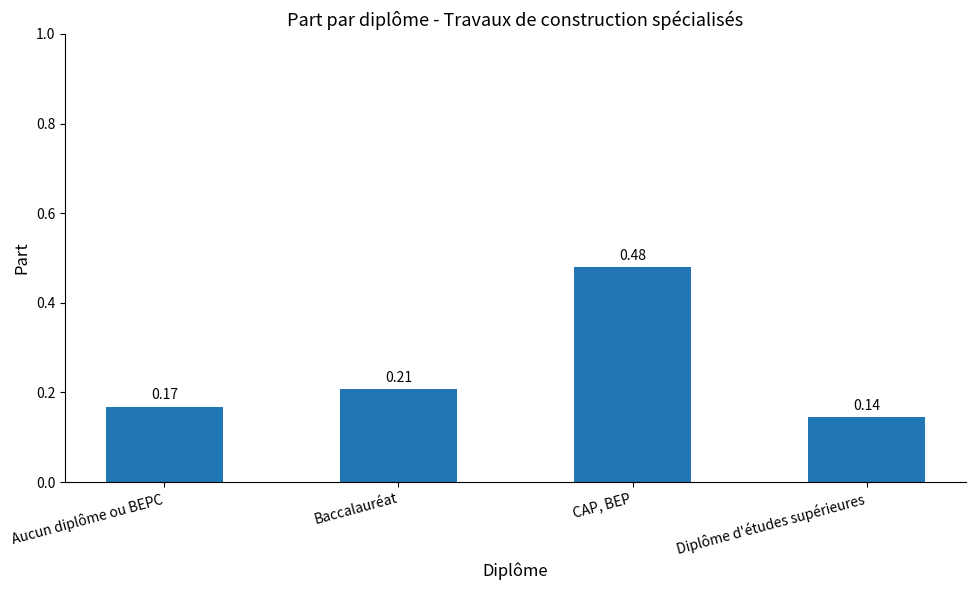

List the labels in order of value, smallest first.

Diplôme d'études supérieures, Aucun diplôme ou BEPC, Baccalauréat, CAP, BEP